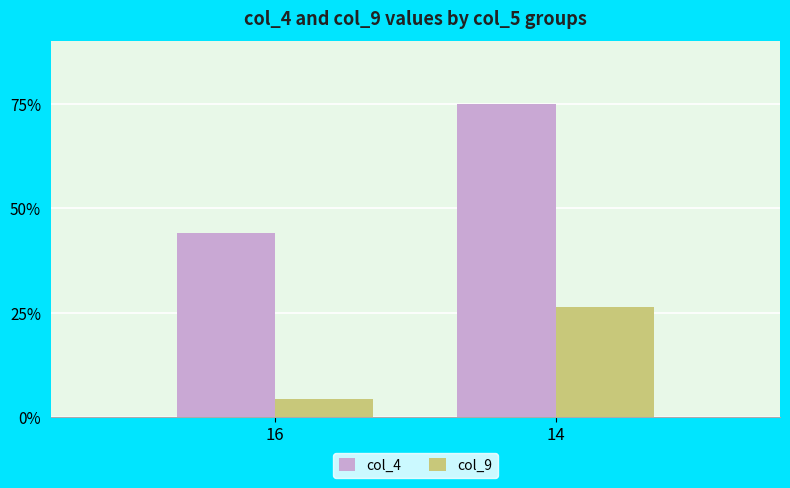

What is the spread (max minus min) of values at 16?

39.7